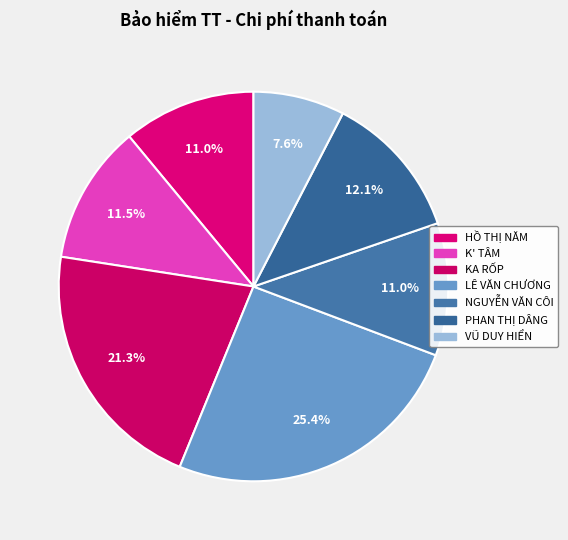

Count the number of slices in the pie.

7